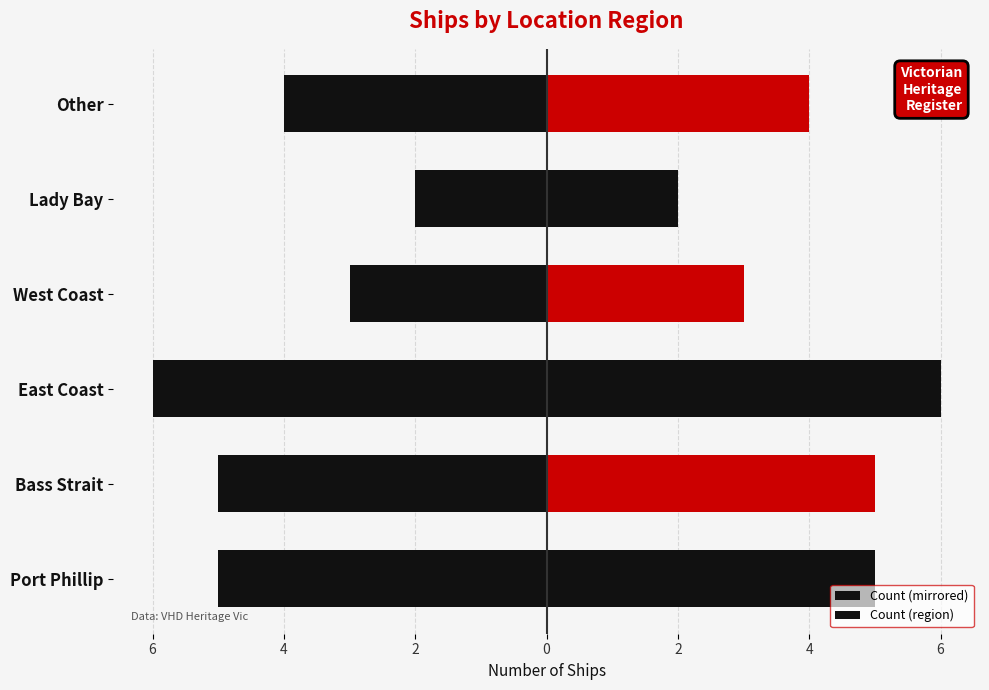

Does the chart contain stacked bars?

No